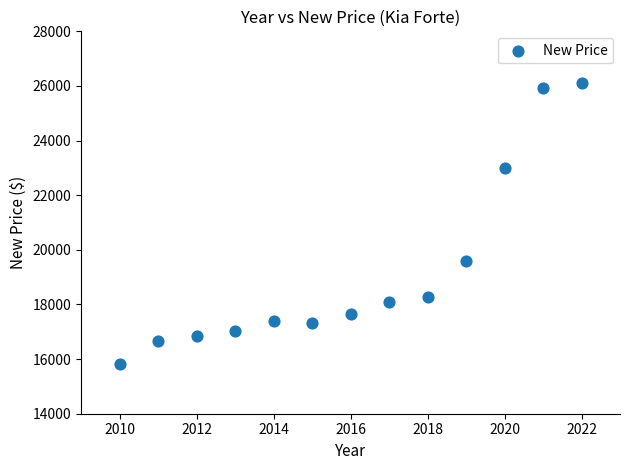

What is the range of Y values (max minus min)?

10312